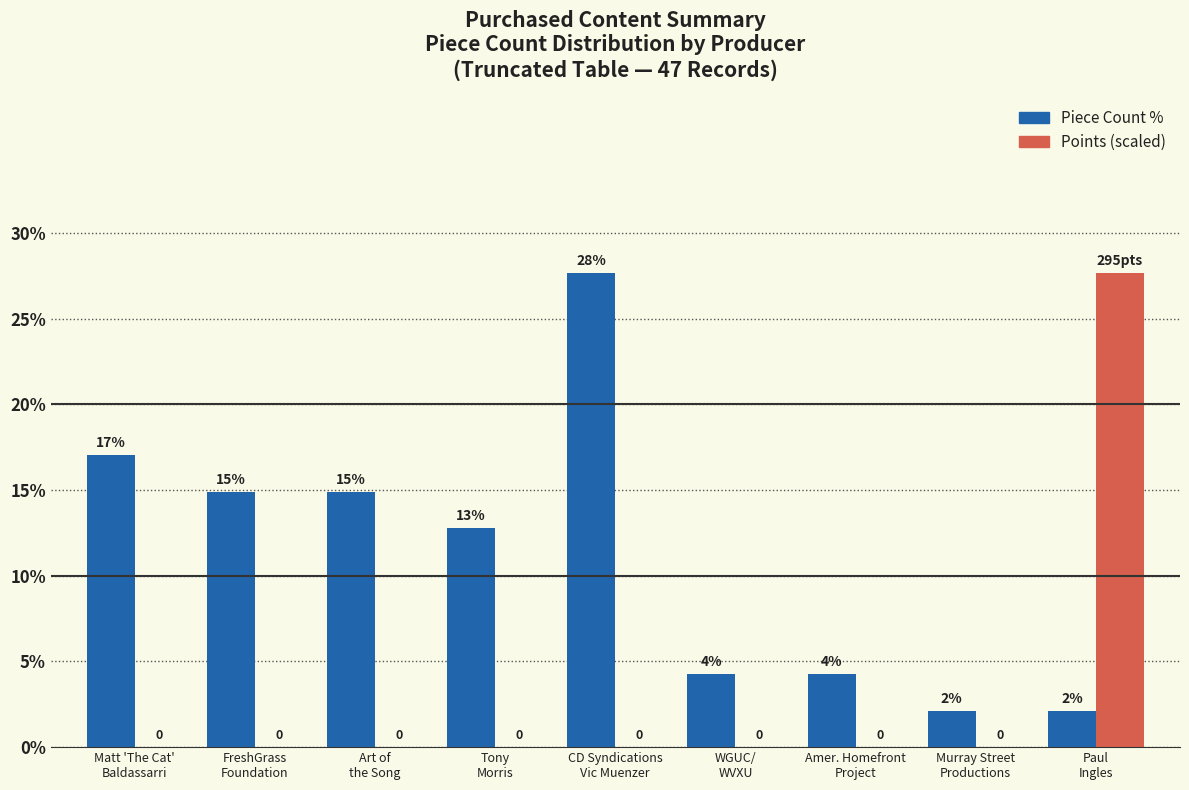

Is the value of Piece Count % at Art of
the Song greater than the value of Points (scaled) at FreshGrass
Foundation?

Yes